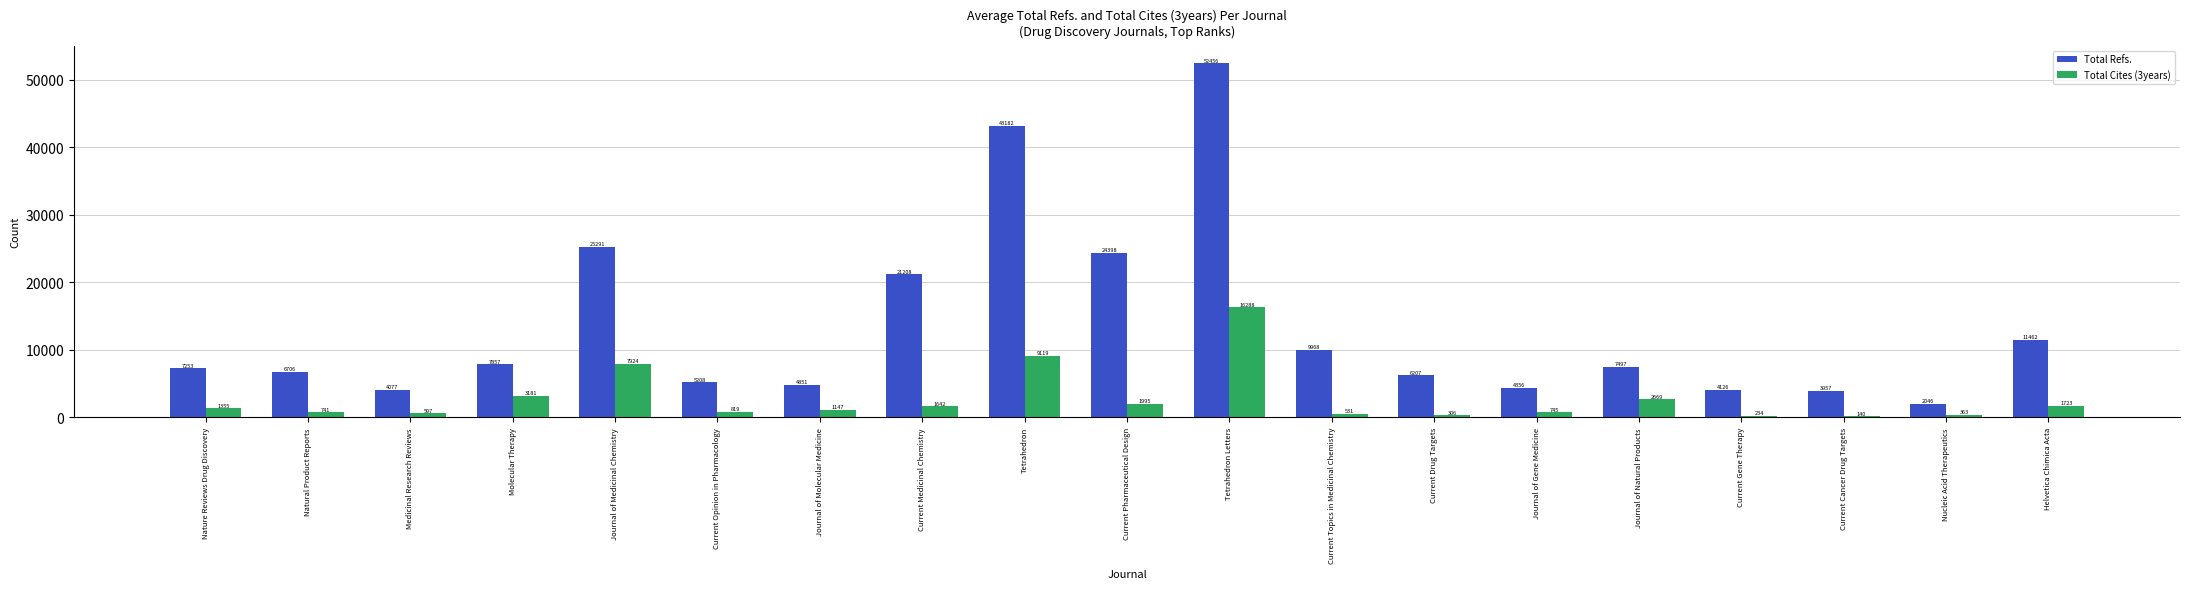

What is the greatest value displayed?

52456